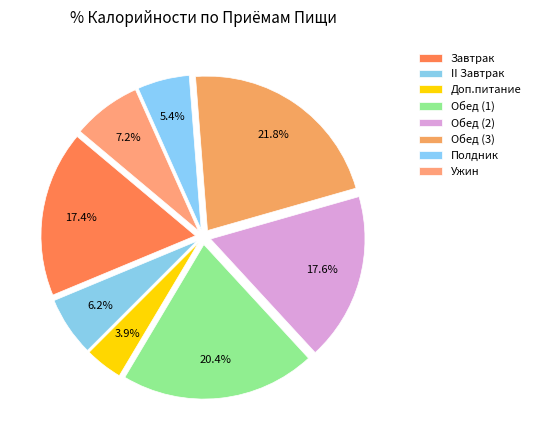

Count the number of slices in the pie.

8